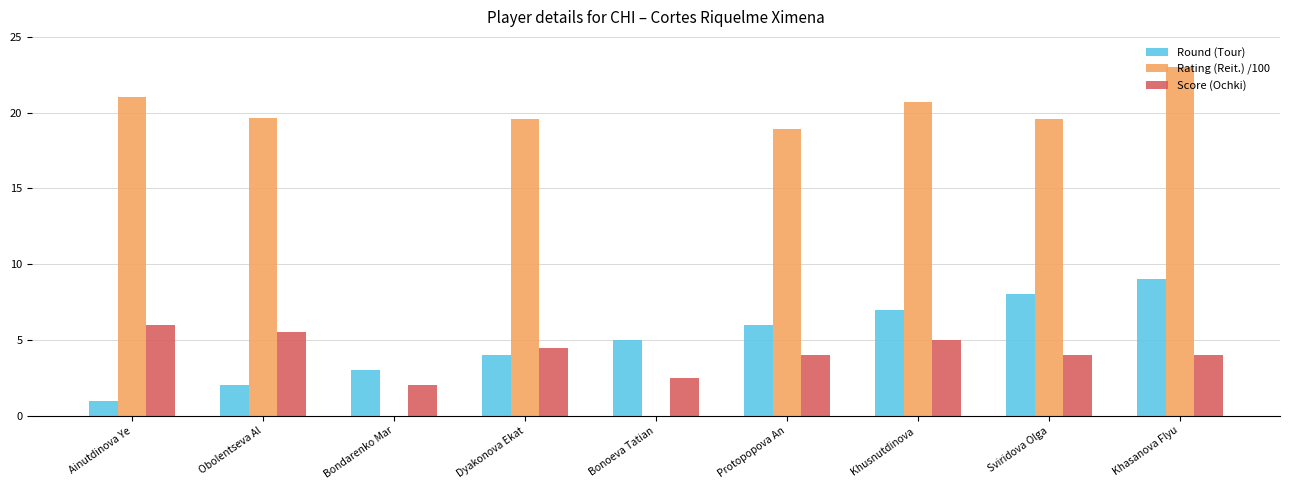

What is the maximum value shown in the chart?

23.0